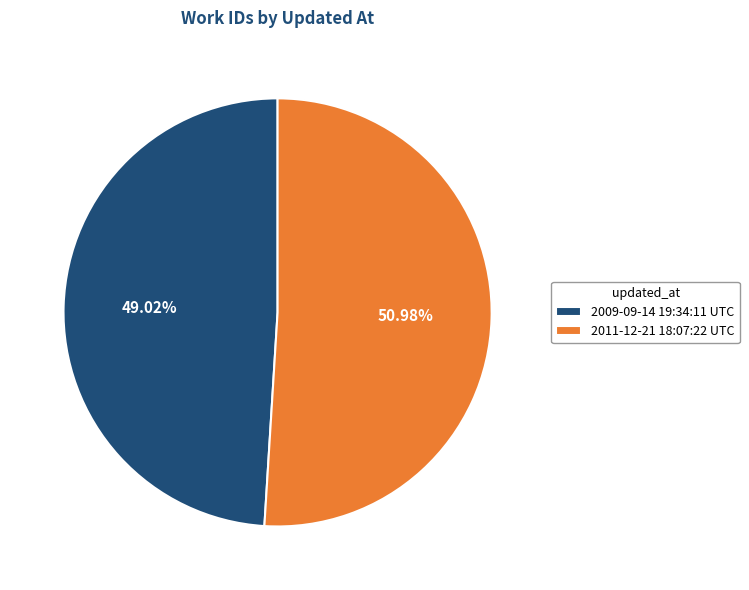

To the nearest percent, what is the average slice percentage?

50%